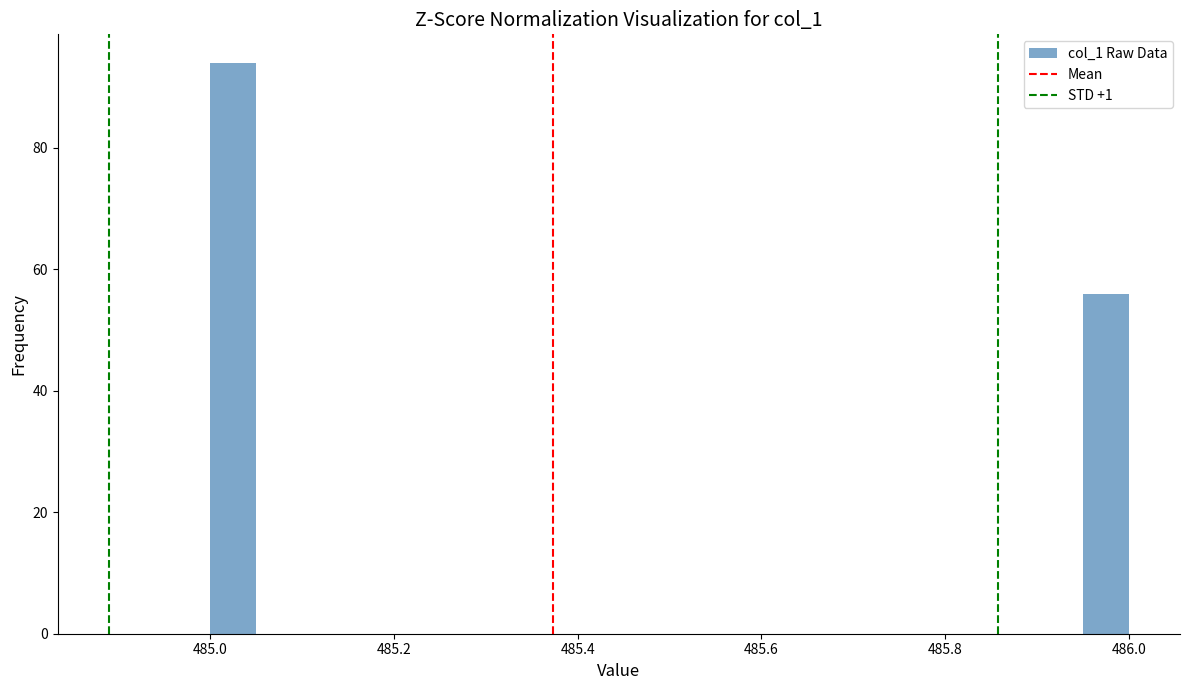

Around what value on the x-axis is the tallest bar? Give the approximate position of its centre, as read against the axis.

485.02